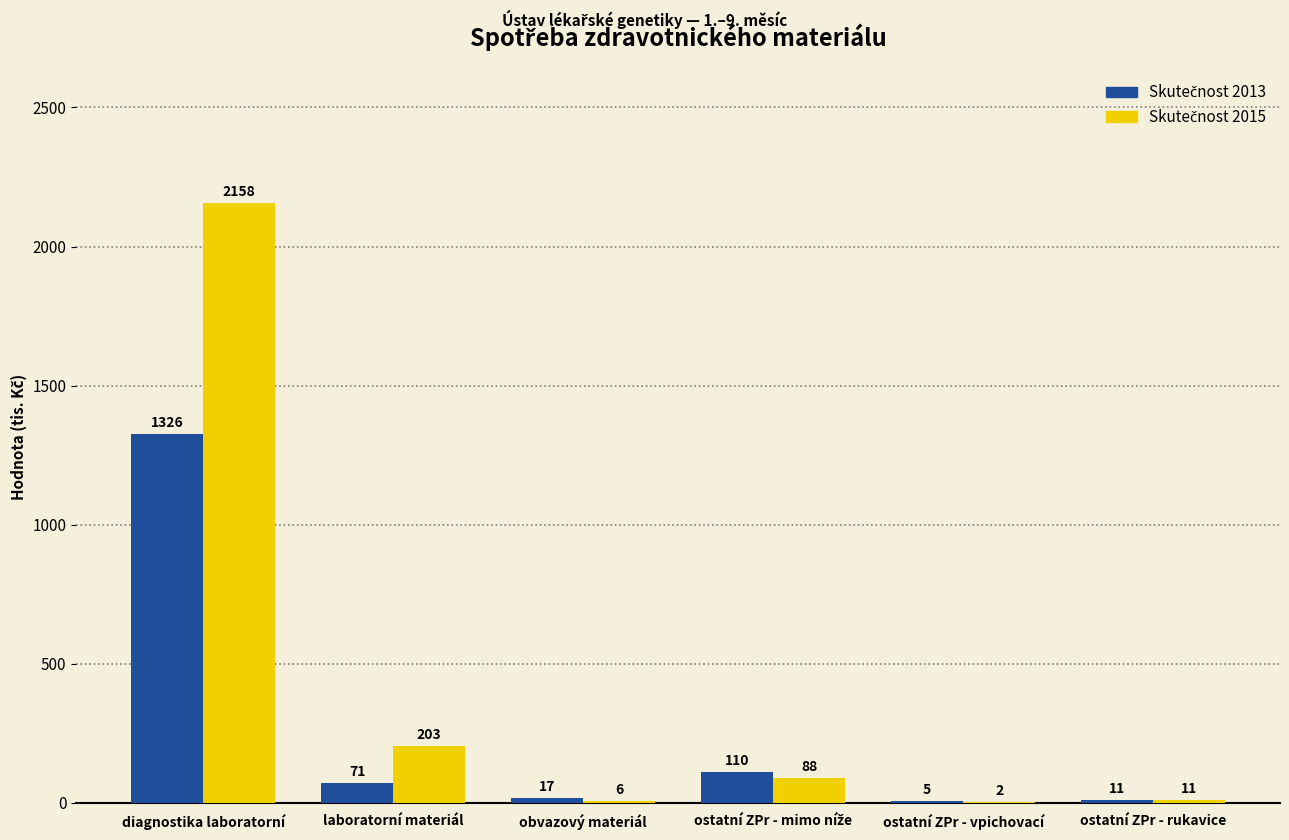

What position from the right is ostatní ZPr - vpichovací?

2